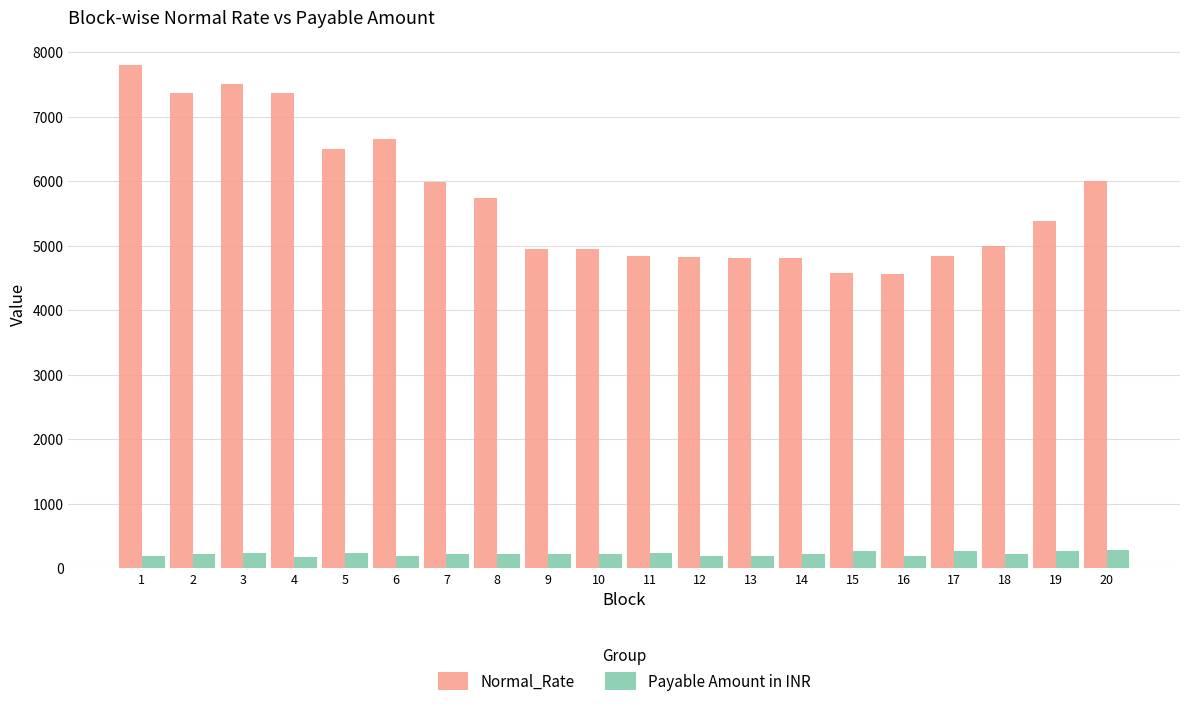

What is the lowest value of the Normal_Rate series?

4570.7